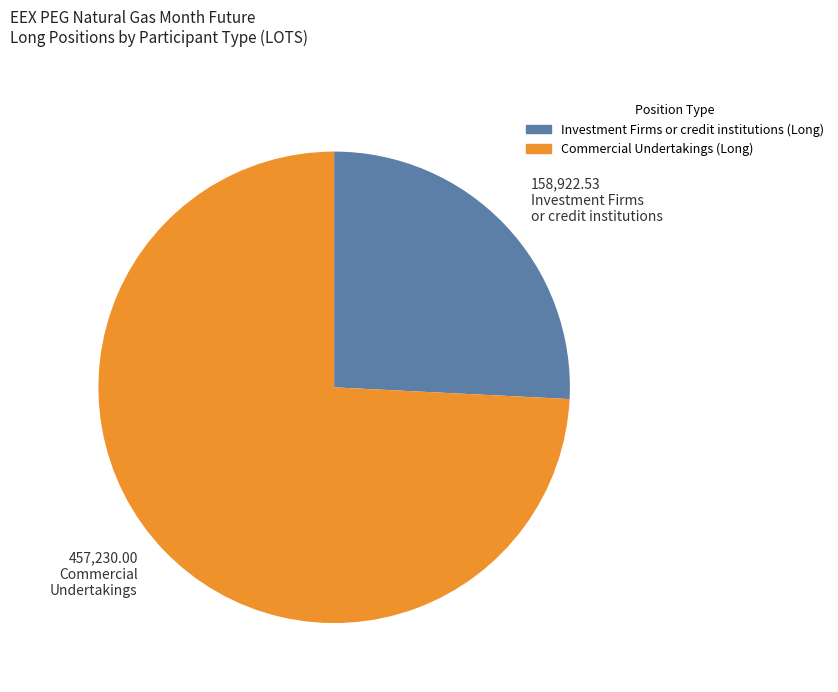

Is there a majority slice in this chart?

Yes